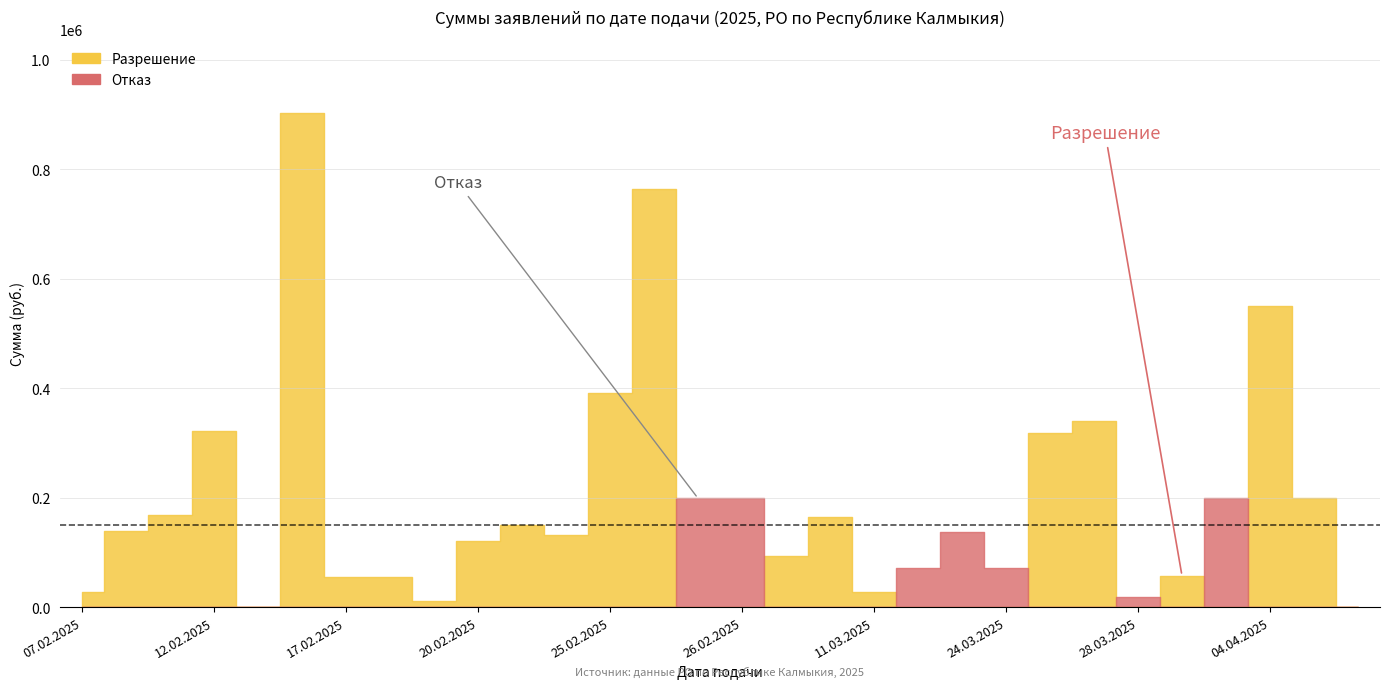

What are all the series names shown in the legend?

Разрешение, Отказ